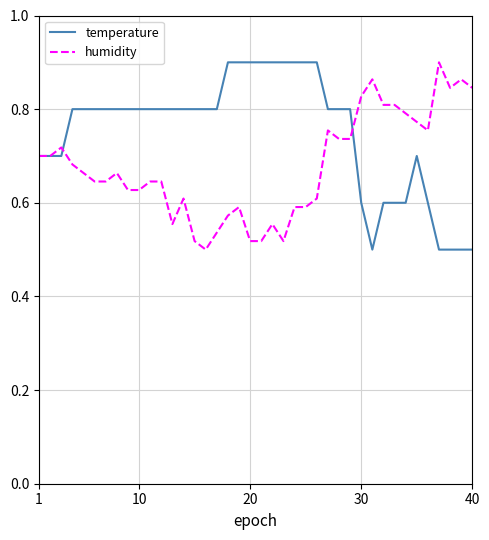

True or false: temperature and humidity cross at least once.

True